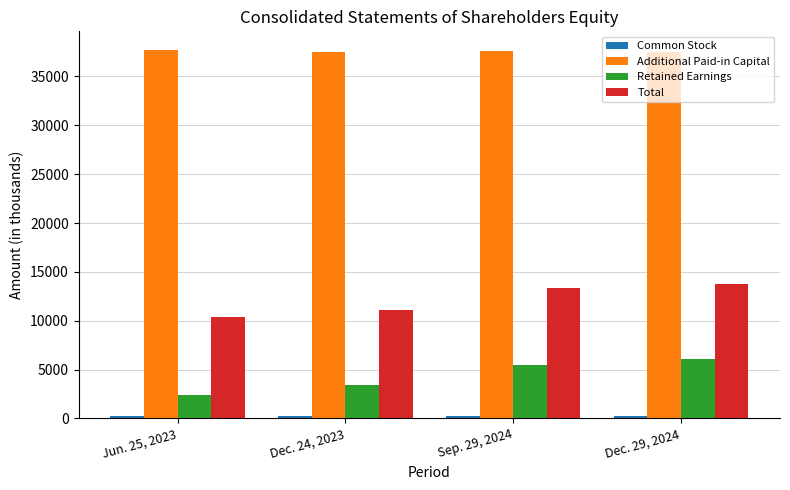

What is the spread (max minus min) of values at Sep. 29, 2024?

37381